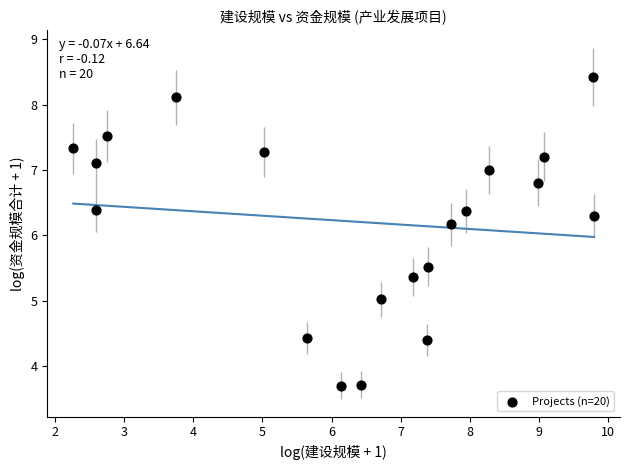

What Y value in the scatter plot is closest to 6?

6.2